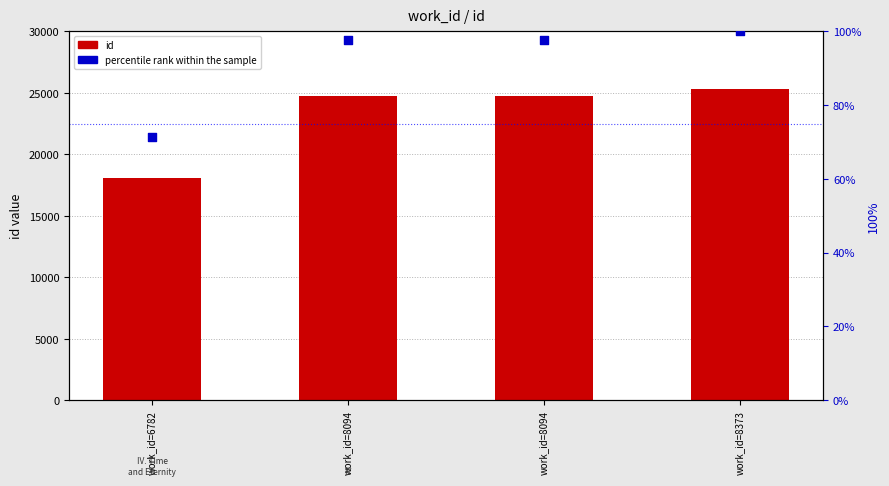

At which category is the sum across all series the highest?

work_id=8373